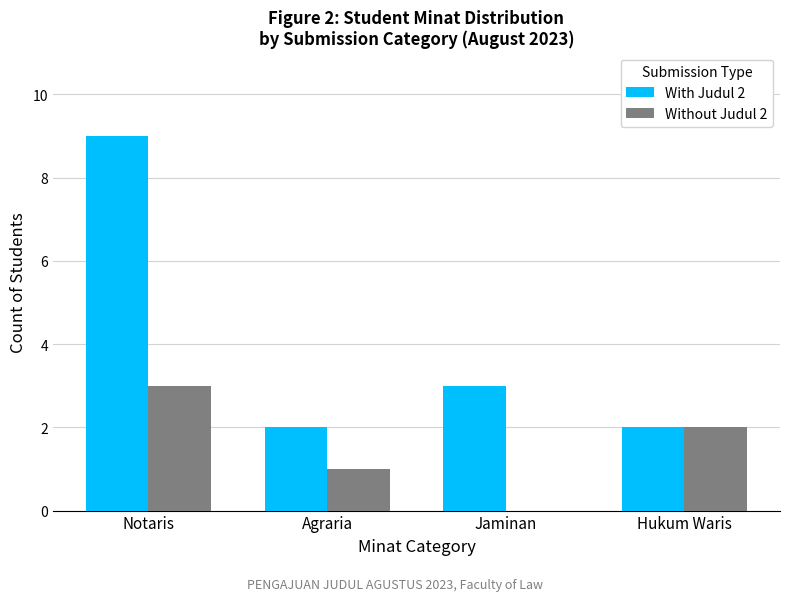

Which series has the largest total across all categories?

With Judul 2